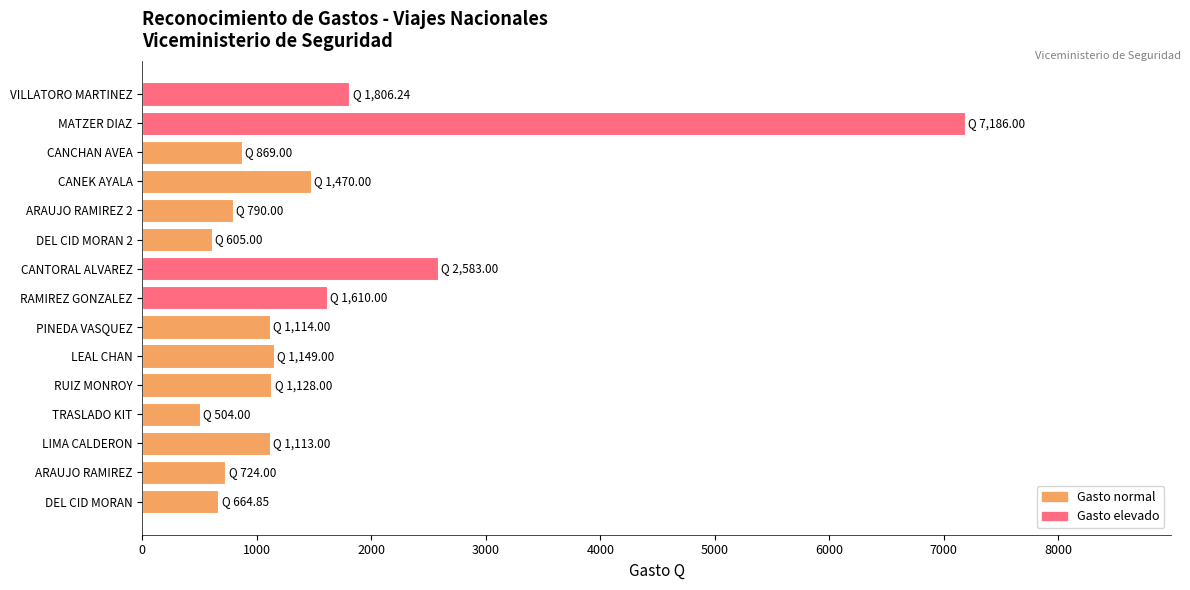

What is the smallest value displayed?

504.0